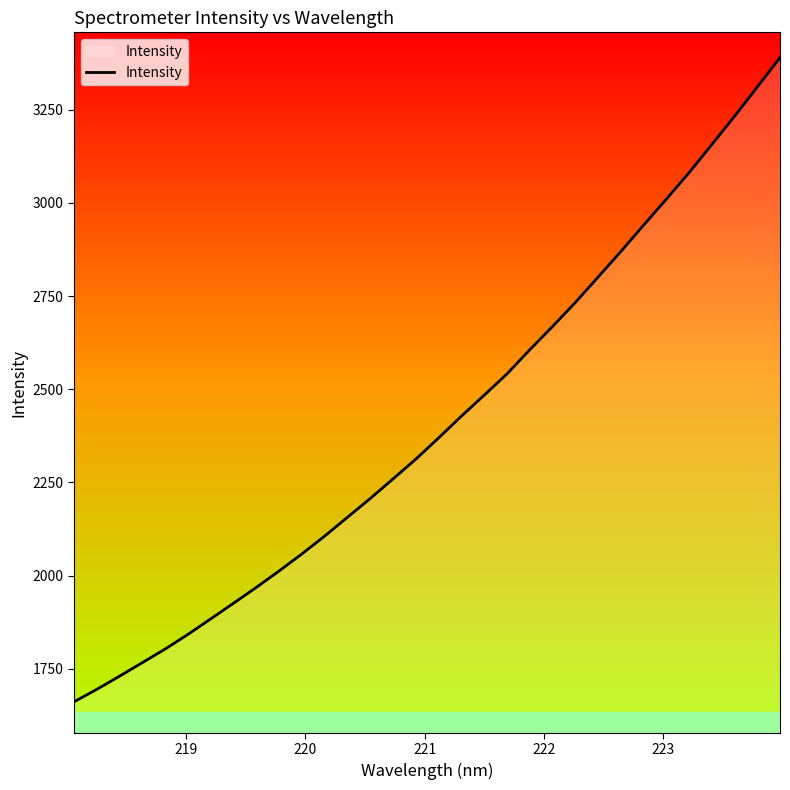

What is the minimum value shown in the chart?

1661.4